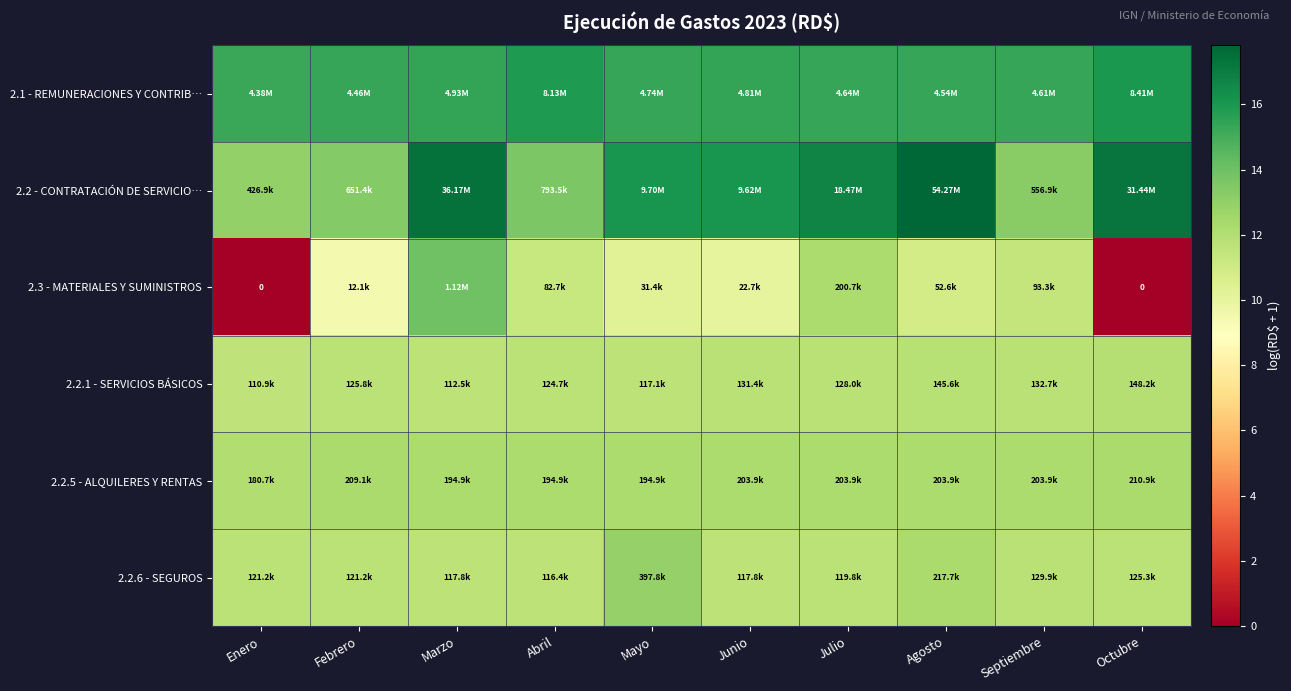

Rank the categories by 2.3 - MATERIALES Y SUMINISTROS value from lowest to highest.

Enero, Octubre, Febrero, Junio, Mayo, Agosto, Abril, Septiembre, Julio, Marzo